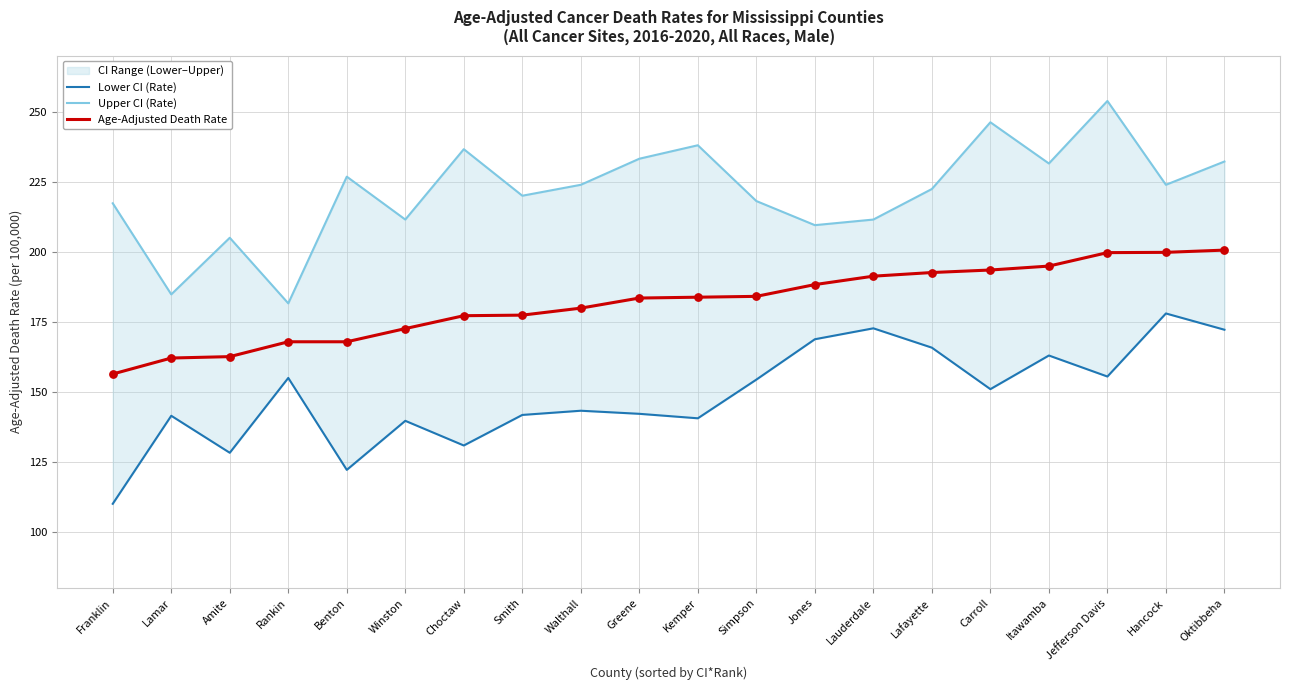

What is the total value across all series at Lamar?

488.4